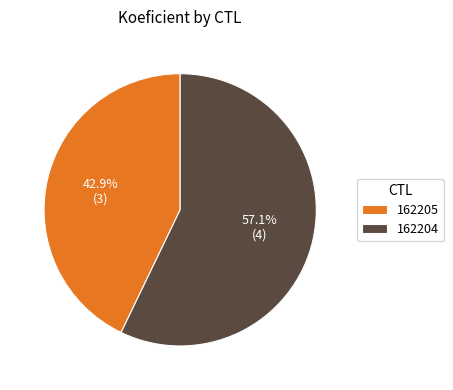

How many slices are in this pie chart?

2